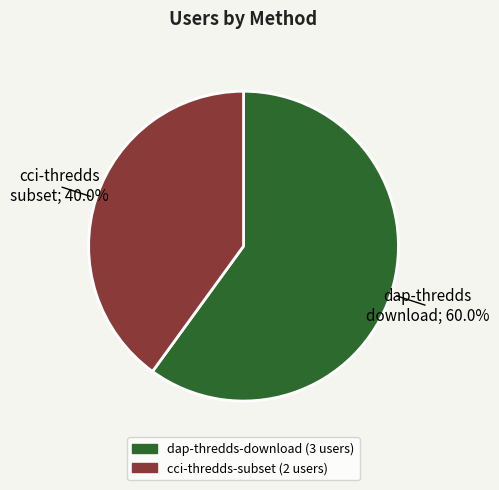

Rank the categories by value from lowest to highest.

cci-thredds-subset, dap-thredds-download